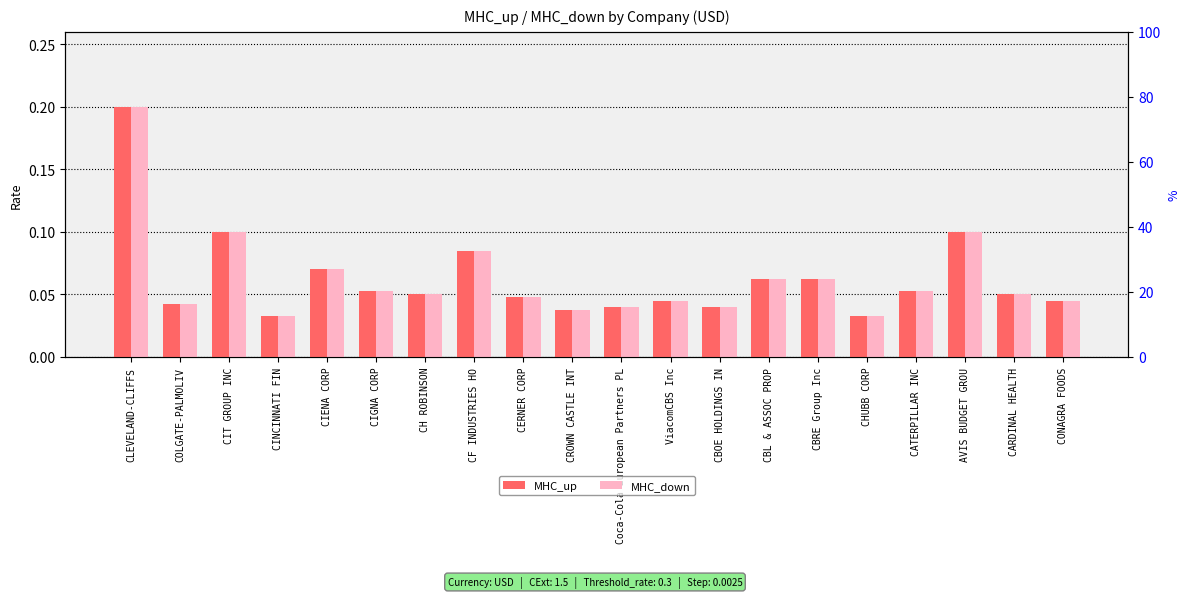

Between CARDINAL HEALTH and CIT GROUP INC, which is larger?

CIT GROUP INC